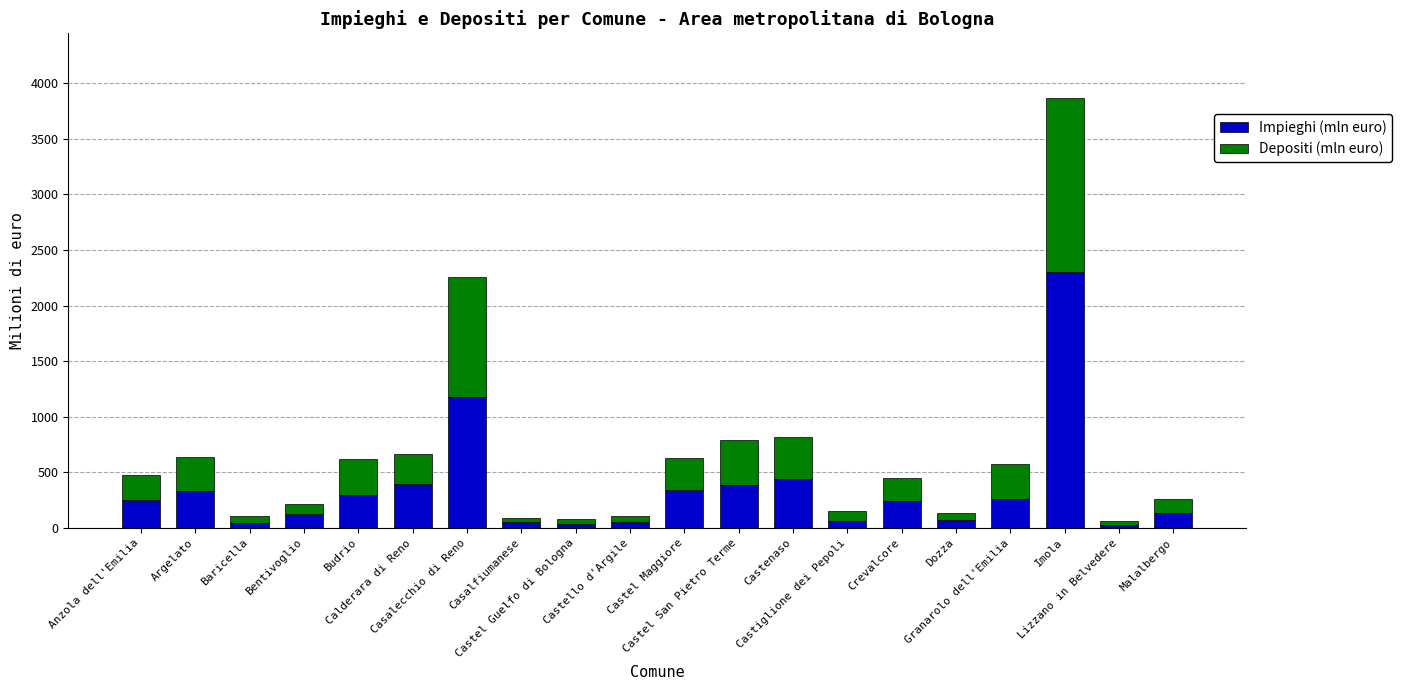

What is the average value of the Impieghi (mln euro) series?

352.3